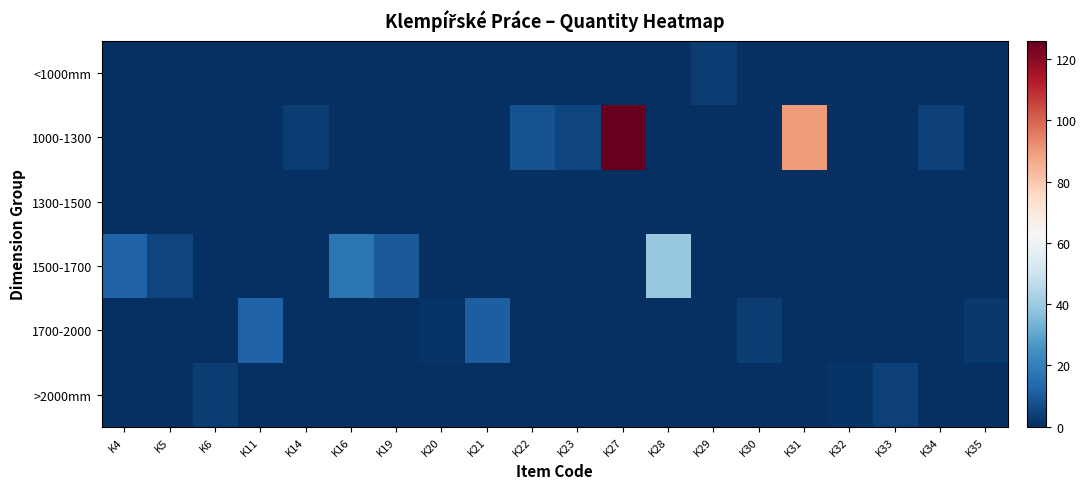

Reading left to right, extract all data points from this chart.

<1000mm: K4=0	K5=0	K6=0	K11=0	K14=0	K16=0	K19=0	K20=0	K21=0	K22=0	K23=0	K27=0	K28=0	K29=3	K30=0	K31=0	K32=0	K33=0	K34=0	K35=0
1000-1300: K4=0	K5=0	K6=0	K11=0	K14=3	K16=0	K19=0	K20=0	K21=0	K22=8	K23=5	K27=126	K28=0	K29=0	K30=0	K31=90	K32=0	K33=0	K34=4	K35=0
1300-1500: K4=0	K5=0	K6=0	K11=0	K14=0	K16=0	K19=0	K20=0	K21=0	K22=0	K23=0	K27=0	K28=0	K29=0	K30=0	K31=0	K32=0	K33=0	K34=0	K35=0
1500-1700: K4=12	K5=5	K6=0	K11=0	K14=0	K16=17	K19=10	K20=0	K21=0	K22=0	K23=0	K27=0	K28=39	K29=0	K30=0	K31=0	K32=0	K33=0	K34=0	K35=0
1700-2000: K4=0	K5=0	K6=0	K11=12	K14=0	K16=0	K19=0	K20=1	K21=11	K22=0	K23=0	K27=0	K28=0	K29=0	K30=3	K31=0	K32=0	K33=0	K34=0	K35=2
>2000mm: K4=0	K5=0	K6=3	K11=0	K14=0	K16=0	K19=0	K20=0	K21=0	K22=0	K23=0	K27=0	K28=0	K29=0	K30=0	K31=0	K32=1	K33=4	K34=0	K35=0